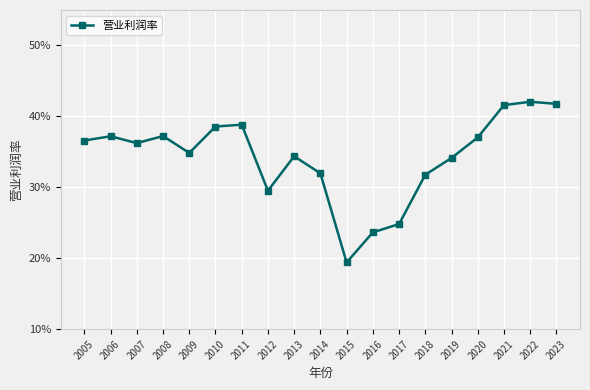

True or false: there are more than 2 points higher than both neighbors.

True